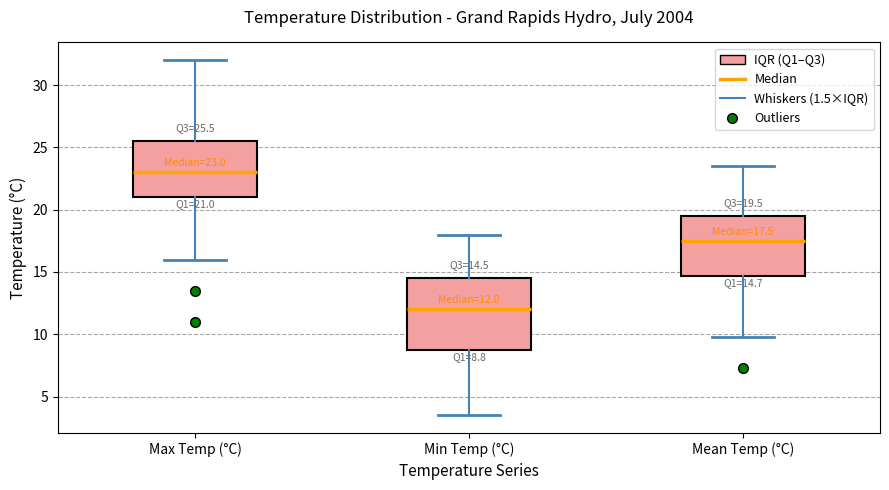

Which box's median line is the highest?

Max Temp (°C)